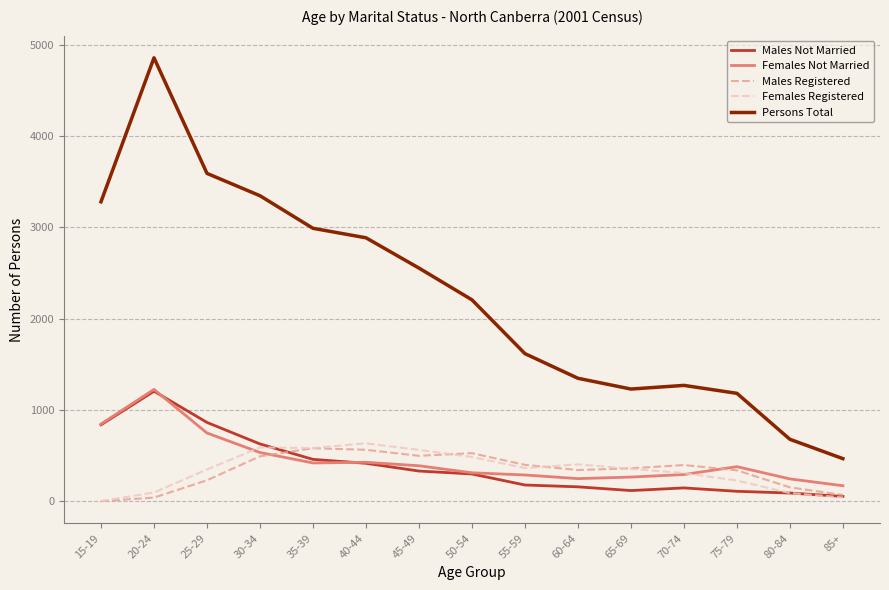

Where is the first local maximum for Persons Total?

20-24